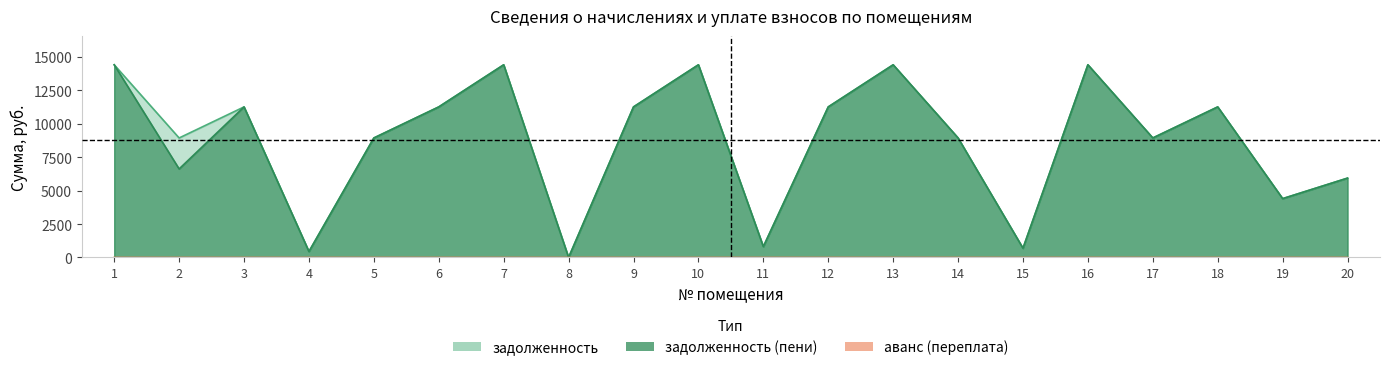

What are all the series names shown in the legend?

задолженность, задолженность (пени), аванс (переплата)